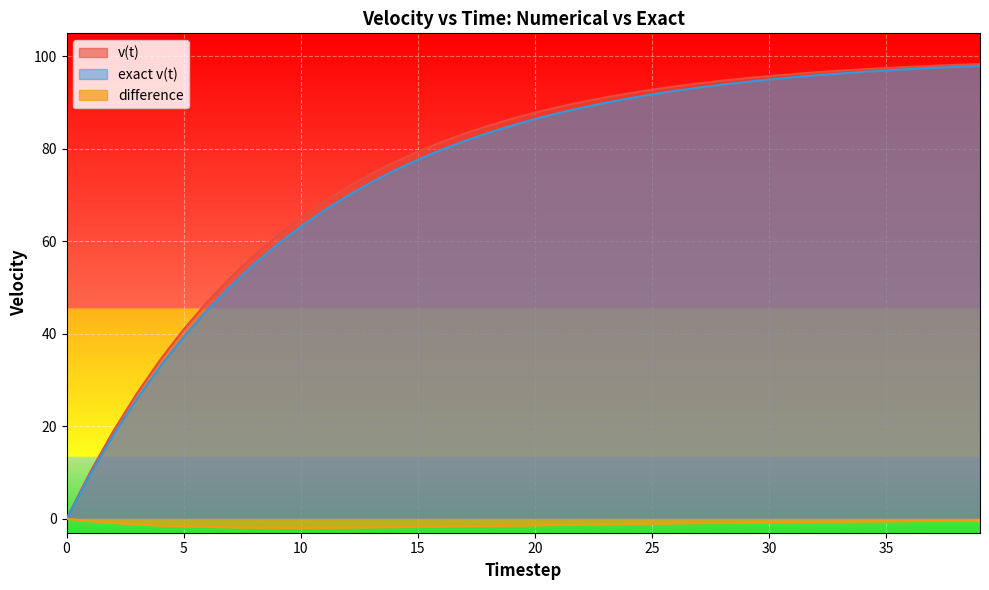

What is the spread (max minus min) of values at 2?

19.9